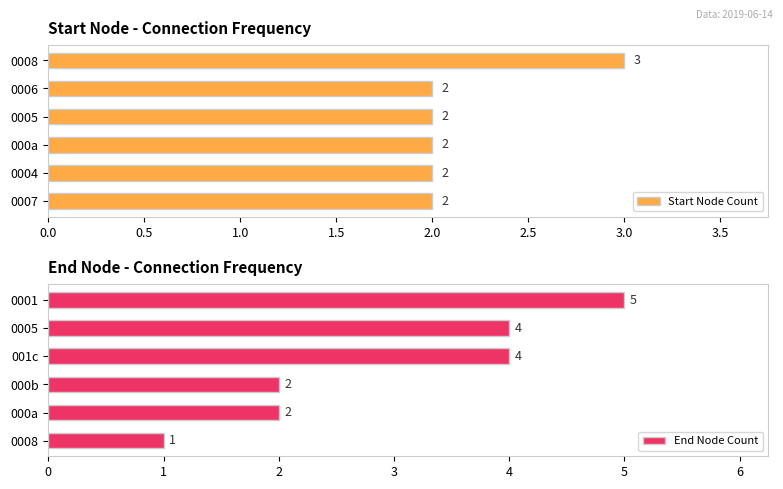

Are the bars horizontal?

Yes